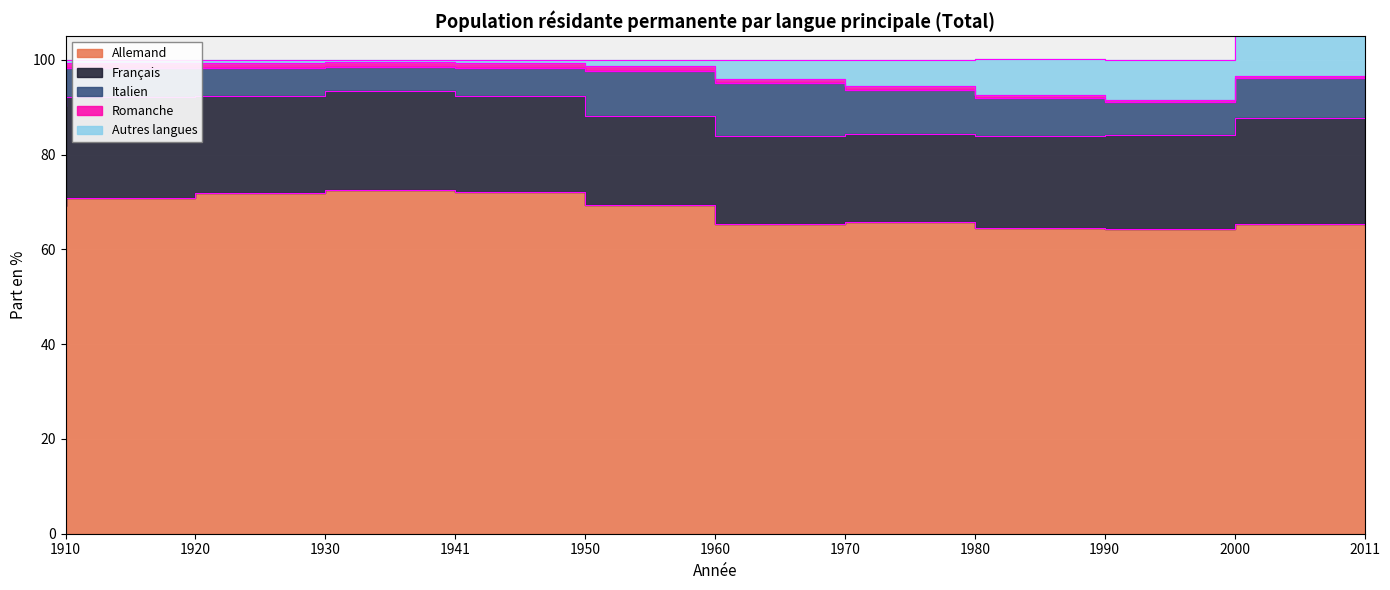

What is the value of the Autres langues point at the 9th from the left?

7.6